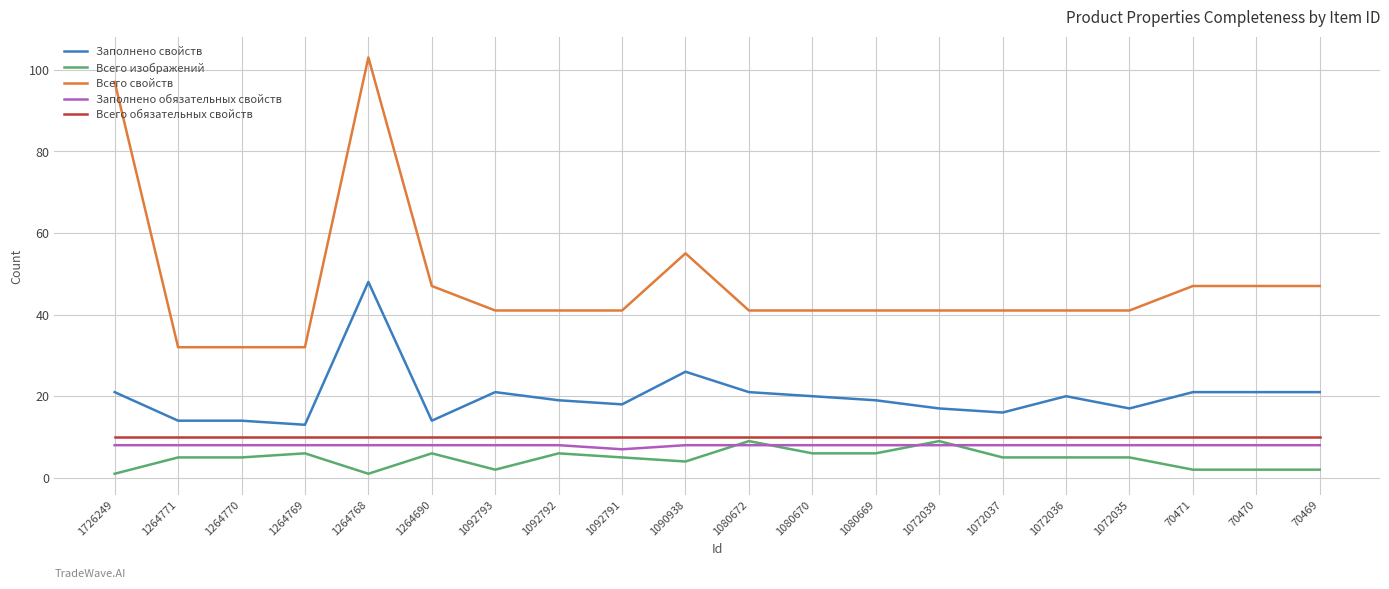

What is the difference between the highest and lowest values at 1264771?

27